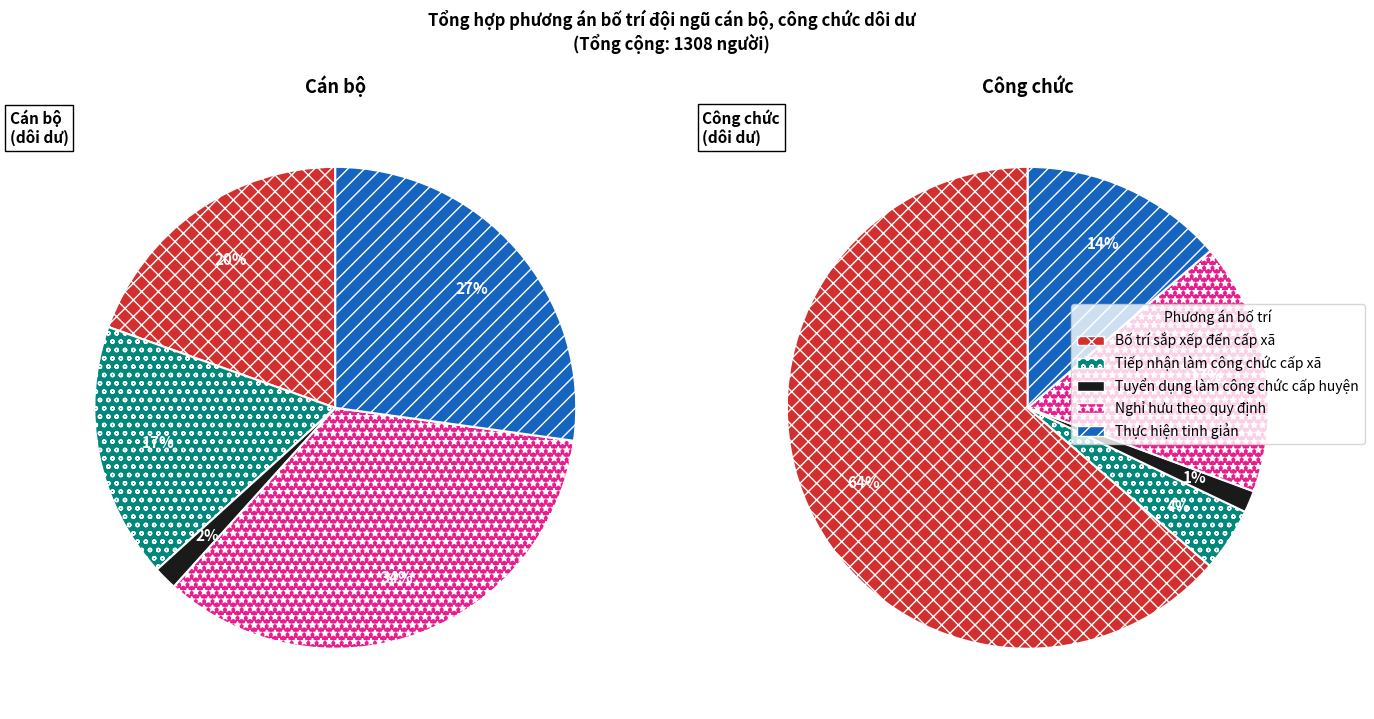

To the nearest percent, what is the difference between the Bố trí, sắp xếp đến các đơn vị cấp xã and Thực hiện tinh giản slice percentages?

8%